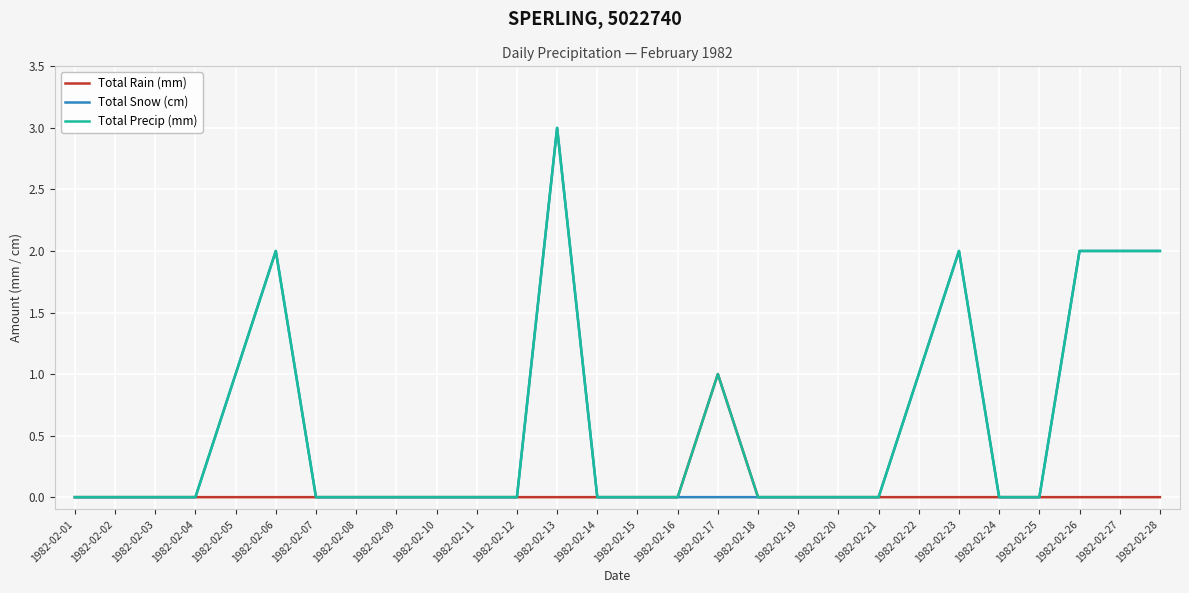

What is the average value of the Total Precip (mm) series?

1